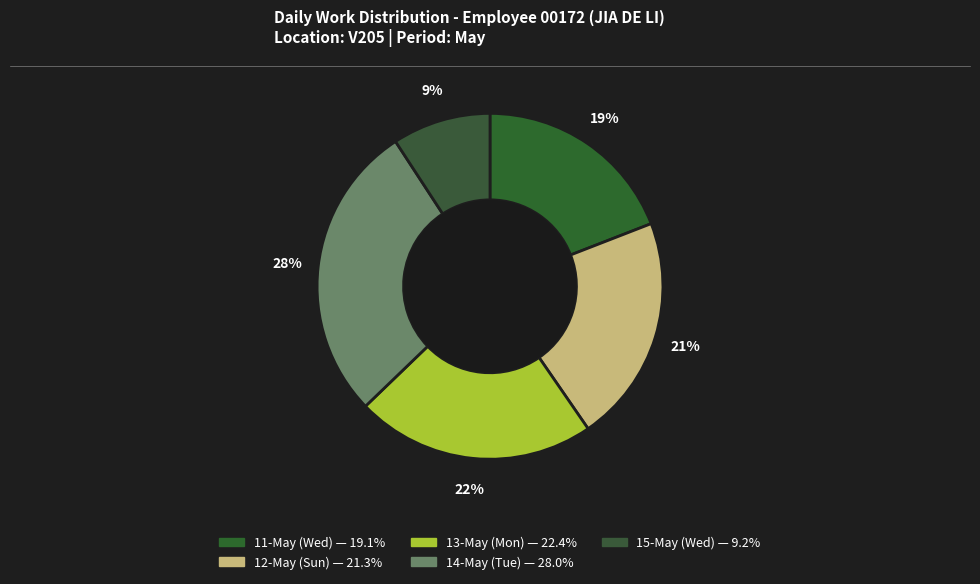

Which slice is the largest?

14-May